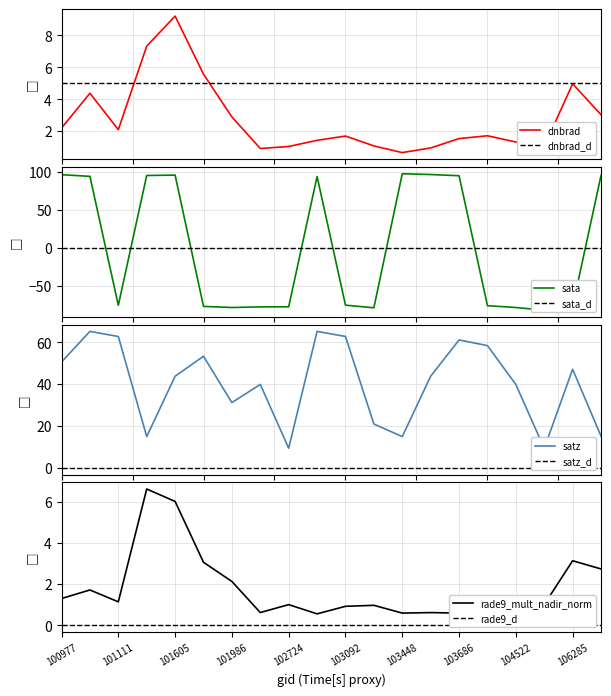

What is the value of the dnbrad point at the 8th from the left?

0.9